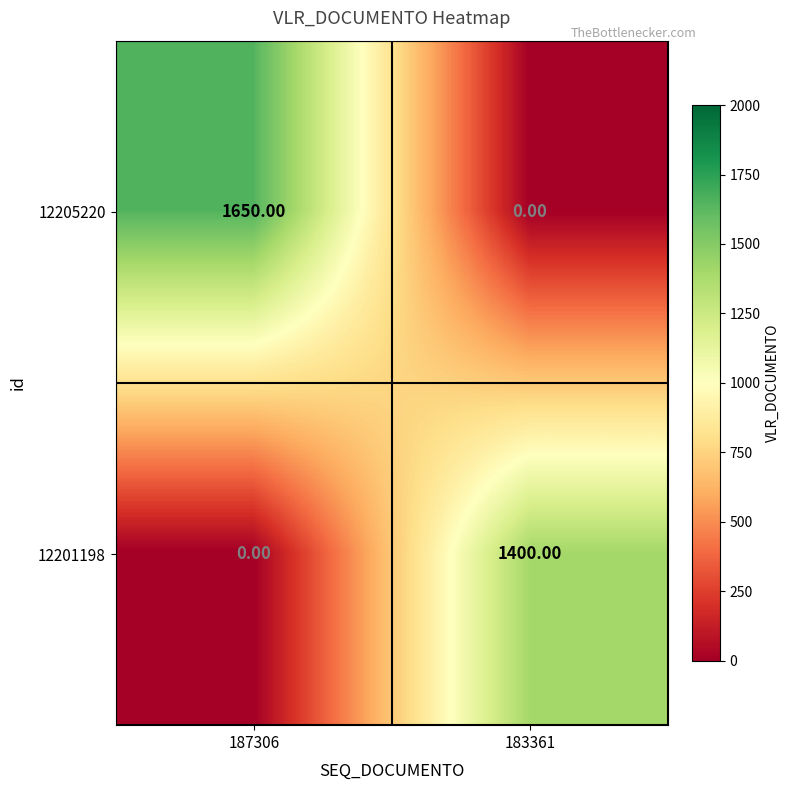

What is the average value of the 12201198 series?

700